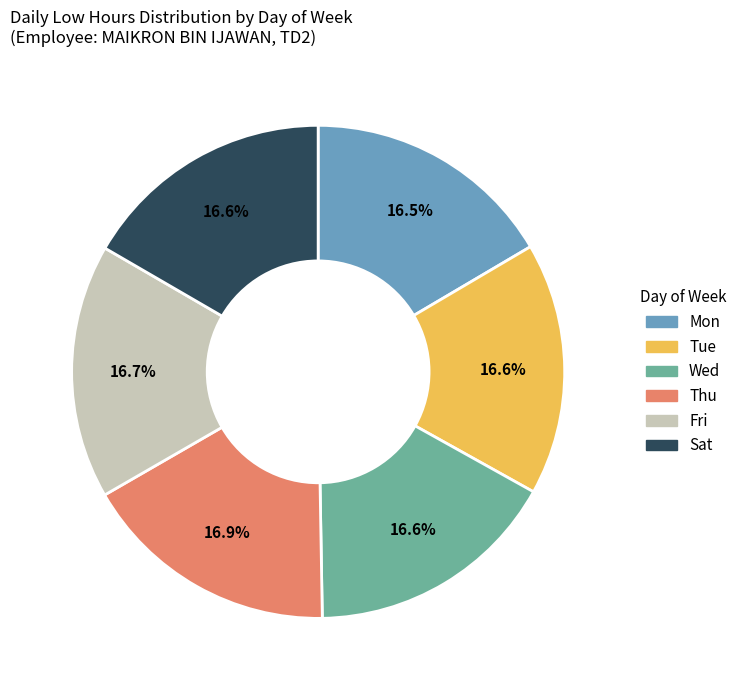

Is there any slice that represents more than half of the pie?

No